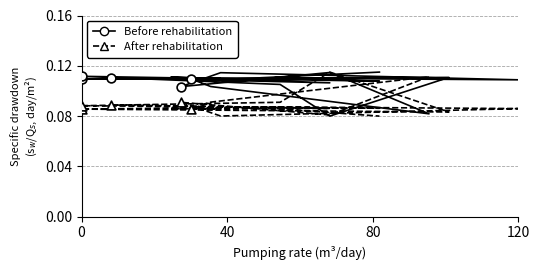

Which series contains the lowest Y value?

Before rehabilitation